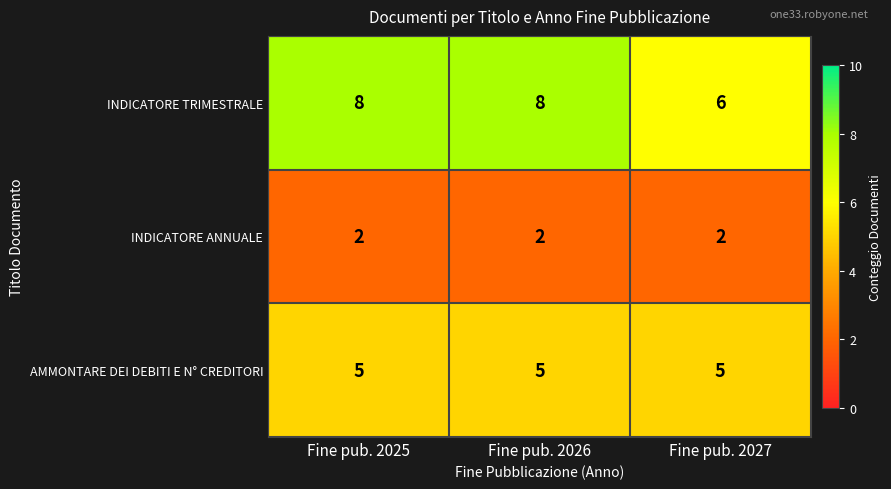

What is the lowest value of the INDICATORE TRIMESTRALE series?

6